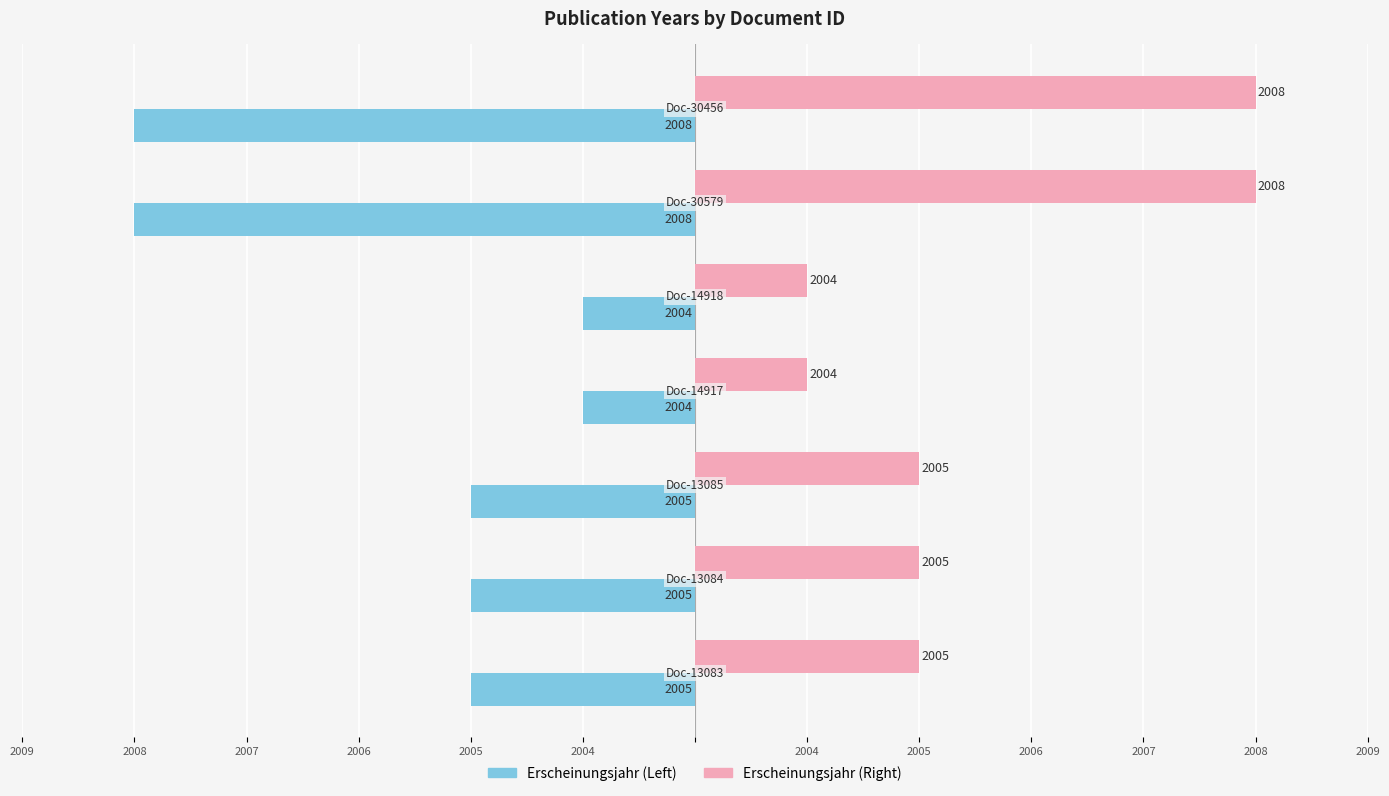

What are all the series names shown in the legend?

Erscheinungsjahr (Left), Erscheinungsjahr (Right)